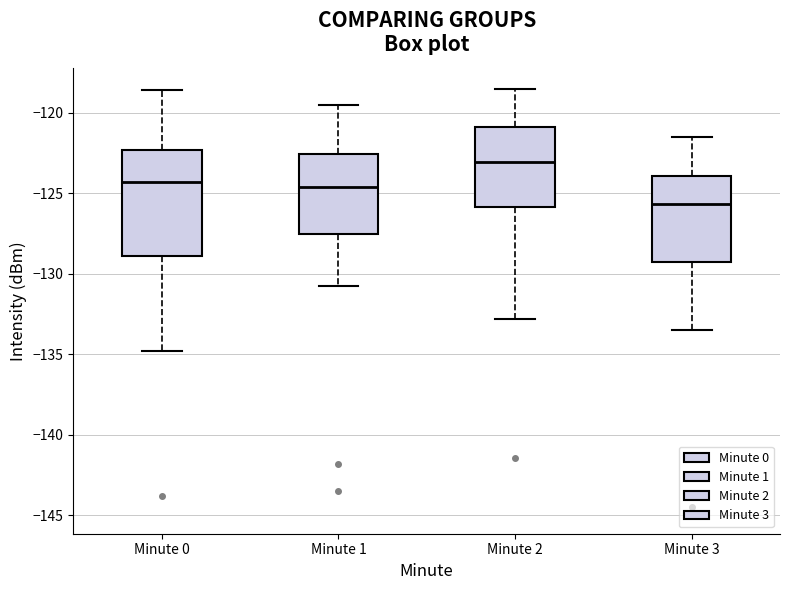

Where is the lower edge of the box for Minute 2 on the y-axis? The values are not printed on the chart, so give them approximately, as read against the axis.

-126.0